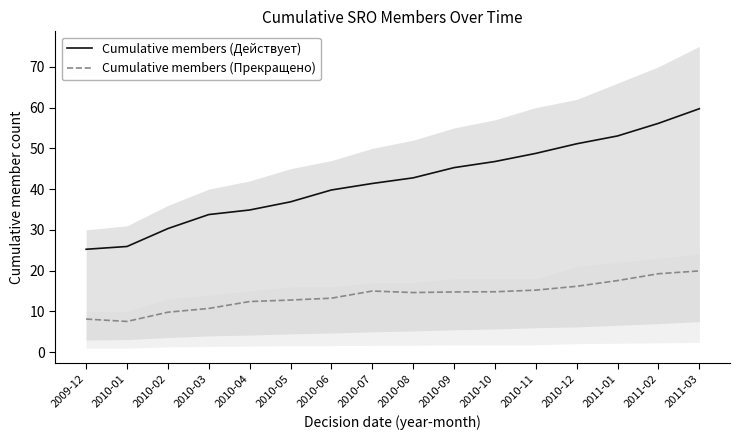

What are all the series names shown in the legend?

Cumulative members (Действует), Cumulative members (Прекращено)